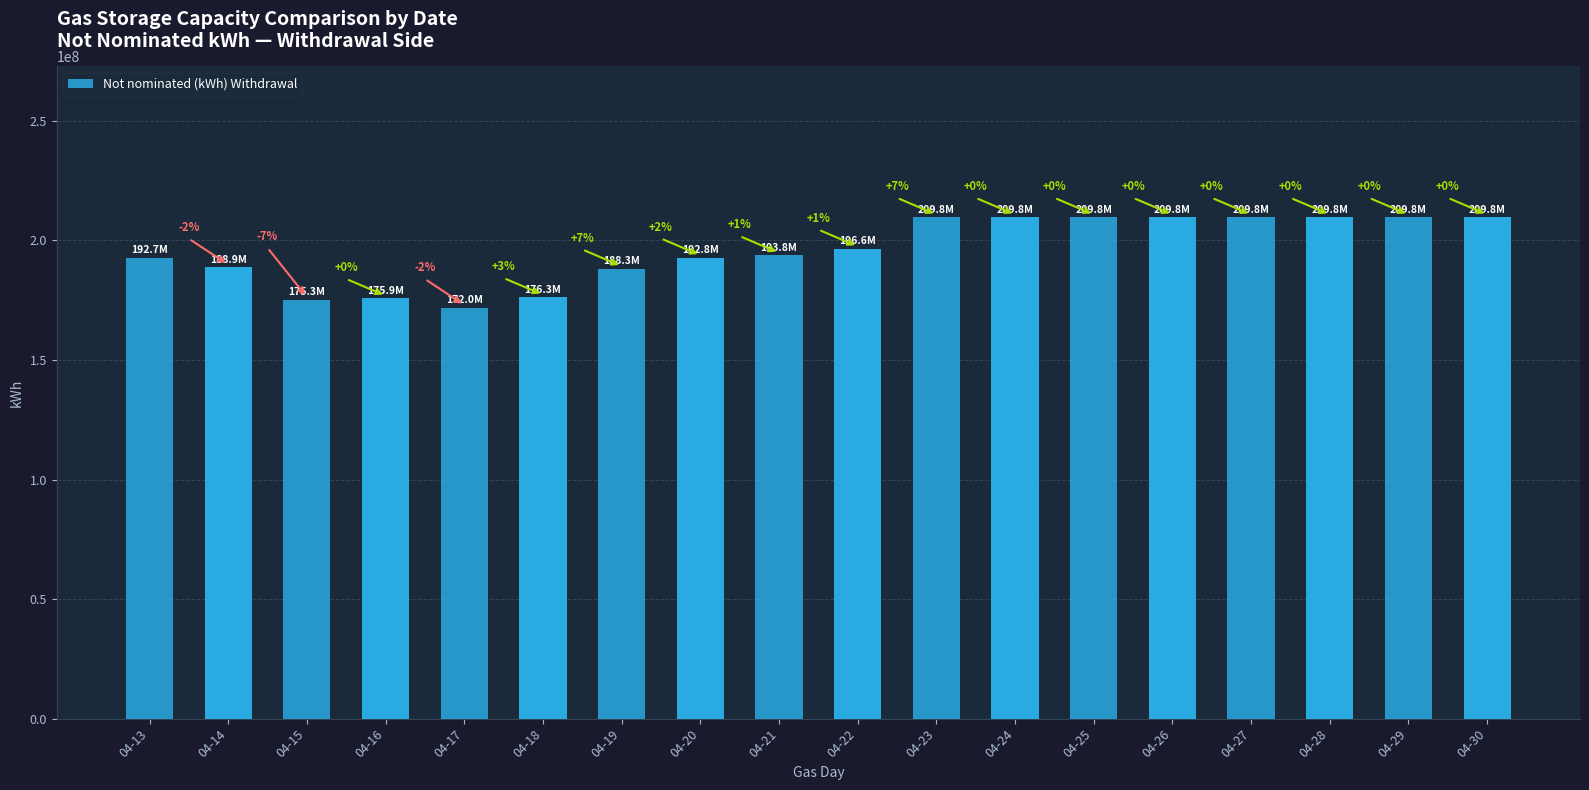

Reading left to right, what are all the values shown in this chart?

04-13=192747660	04-14=188921981	04-15=175313483	04-16=175927631	04-17=171965264	04-18=176310127	04-19=188261640	04-20=192850000	04-21=193850000	04-22=196550000	04-23=209850000	04-24=209850000	04-25=209850000	04-26=209850000	04-27=209850000	04-28=209850000	04-29=209850000	04-30=209850000